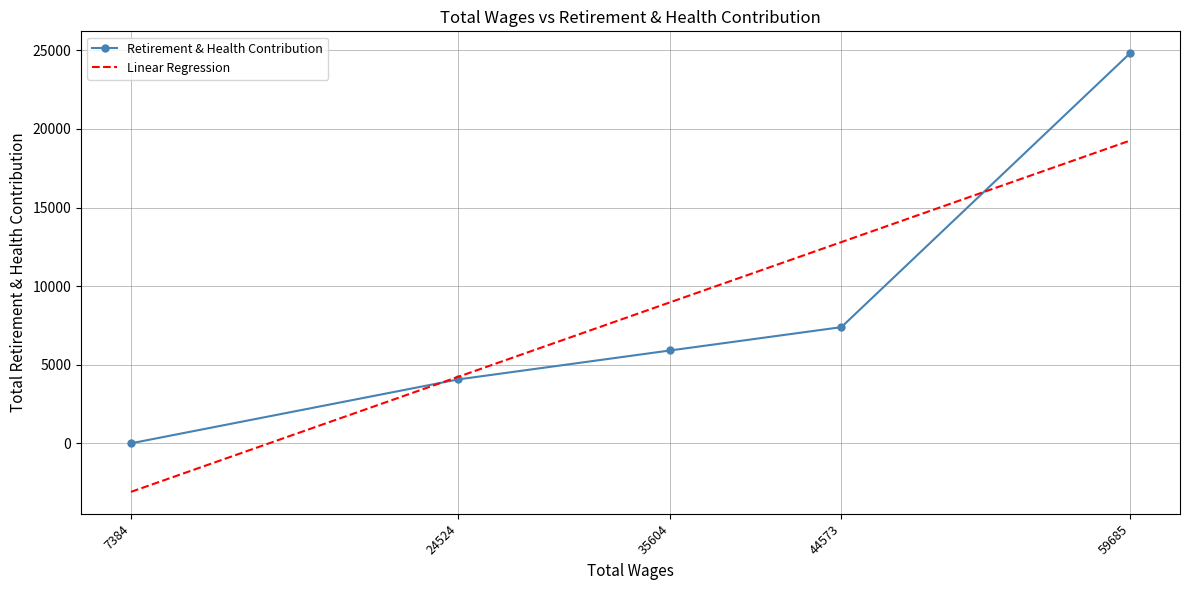

List the labels in order of value, smallest first.

7384, 24524, 35604, 44573, 59685